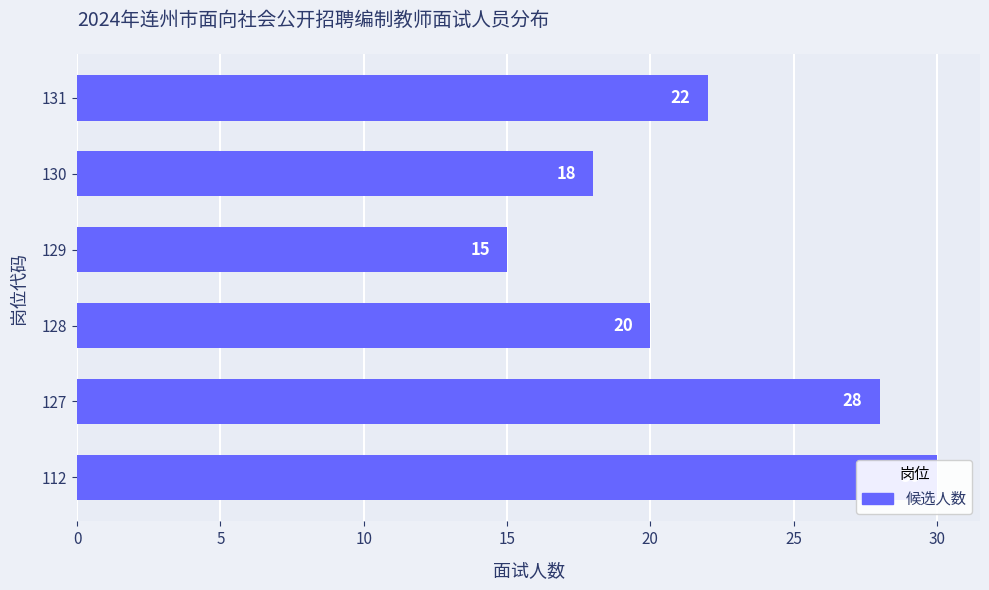

Reading right to left, transcribe all the data shown in this chart.

22	18	15	20	28	30